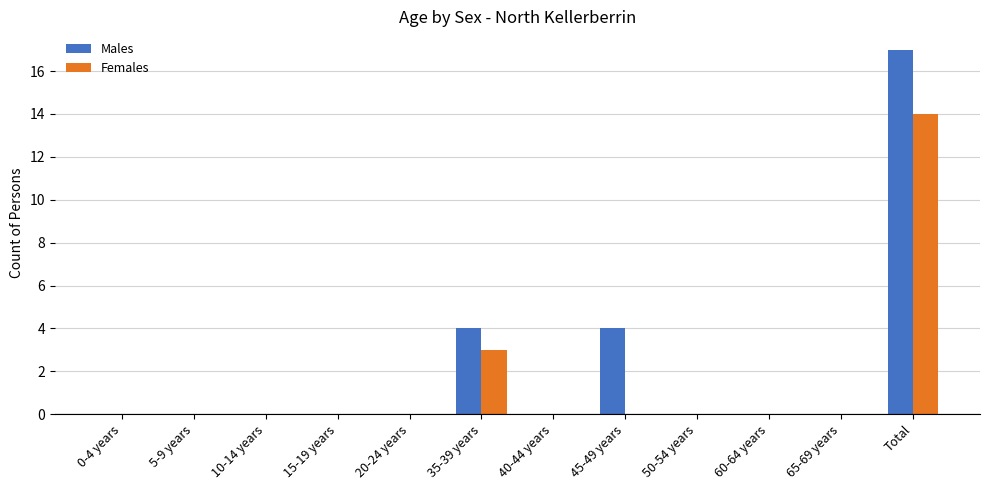

Is it true that Males equals 0 at 5-9 years?

True